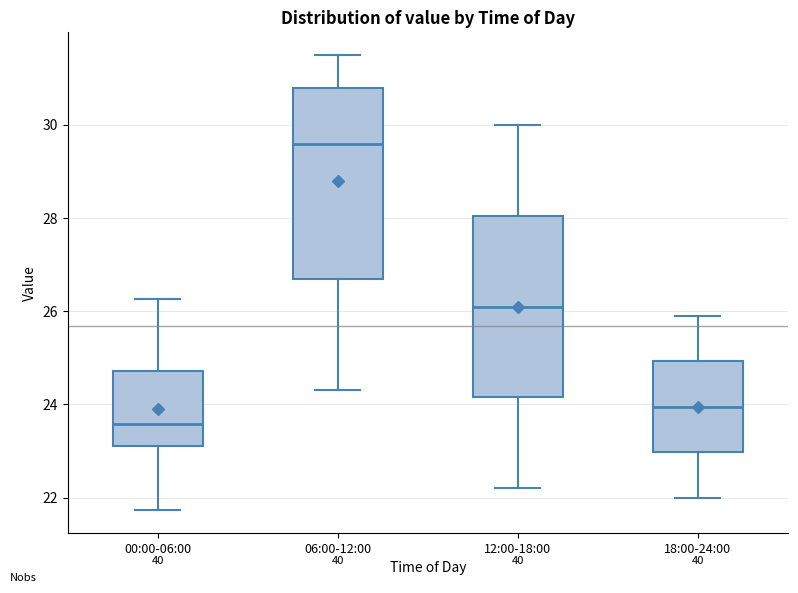

Where is the upper edge of the box for 00:00-06:00 on the y-axis? The values are not printed on the chart, so give them approximately, as read against the axis.

24.8